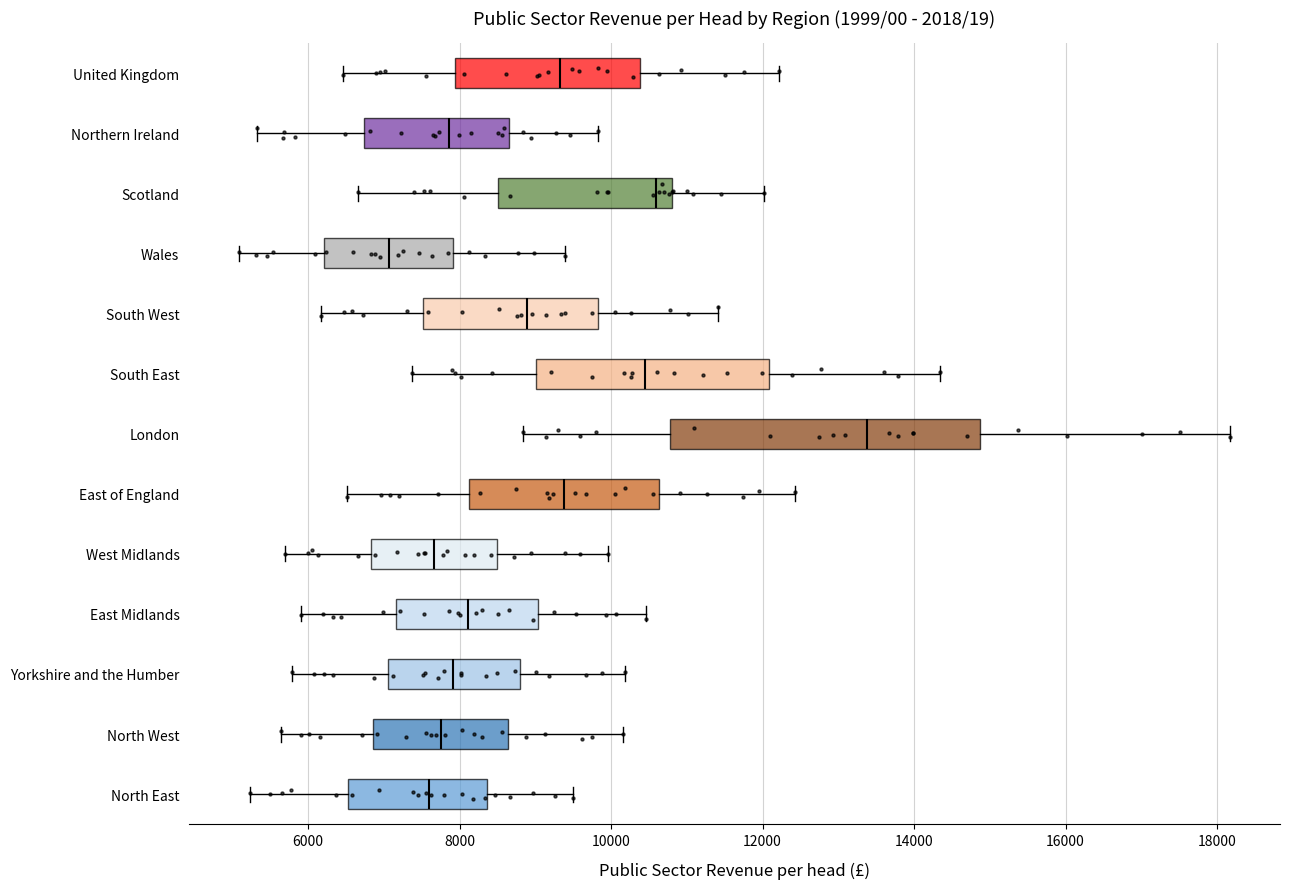

Reading bottom to top, read every box against the x-axis: the position of its median line, the range the box covers, and the ends of its whiskers. The values are not printed on the chart, so give them approximately, as read against the axis.

North East: median 7600, box 6600 to 8400, whiskers 5200 to 9400
North West: median 7800, box 6800 to 8600, whiskers 5600 to 10200
Yorkshire and the Humber: median 8000, box 7000 to 8800, whiskers 5800 to 10200
East Midlands: median 8200, box 7200 to 9000, whiskers 6000 to 10400
West Midlands: median 7600, box 6800 to 8400, whiskers 5600 to 10000
East of England: median 9400, box 8200 to 10600, whiskers 6600 to 12400
London: median 13400, box 10800 to 14800, whiskers 8800 to 18200
South East: median 10400, box 9000 to 12000, whiskers 7400 to 14400
South West: median 8800, box 7600 to 9800, whiskers 6200 to 11400
Wales: median 7000, box 6200 to 8000, whiskers 5000 to 9400
Scotland: median 10600, box 8600 to 10800, whiskers 6600 to 12000
Northern Ireland: median 7800, box 6800 to 8600, whiskers 5400 to 9800
United Kingdom: median 9400, box 8000 to 10400, whiskers 6400 to 12200